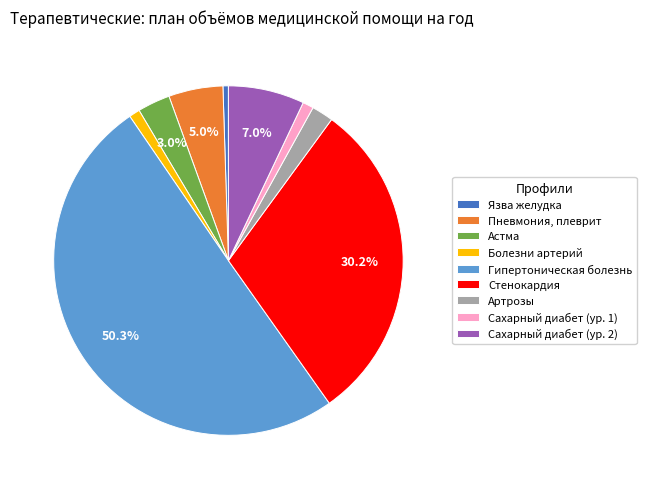

Which category has the biggest portion of the pie?

Гипертоническая болезнь